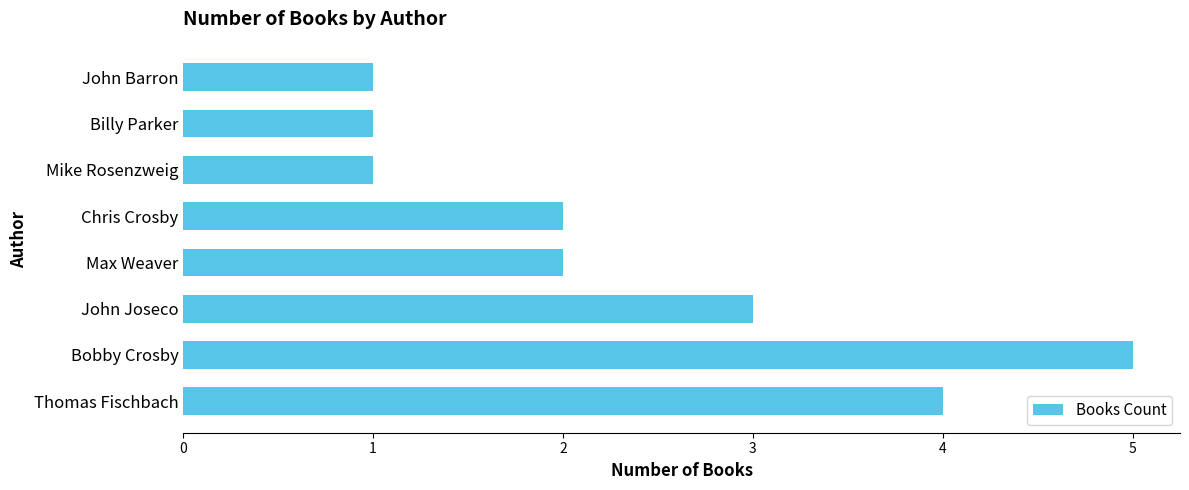

What is the difference between the values at Bobby Crosby and Billy Parker?

4